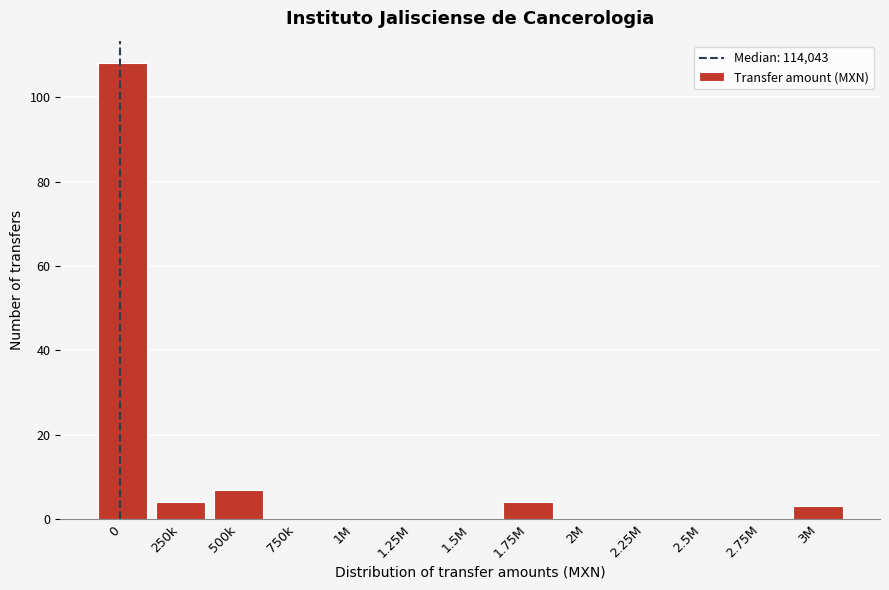

Reading left to right, extract all data points from this chart.

0=108	250k=4	500k=7	750k=0	1M=0	1.25M=0	1.5M=0	1.75M=4	2M=0	2.25M=0	2.5M=0	2.75M=0	3M=3